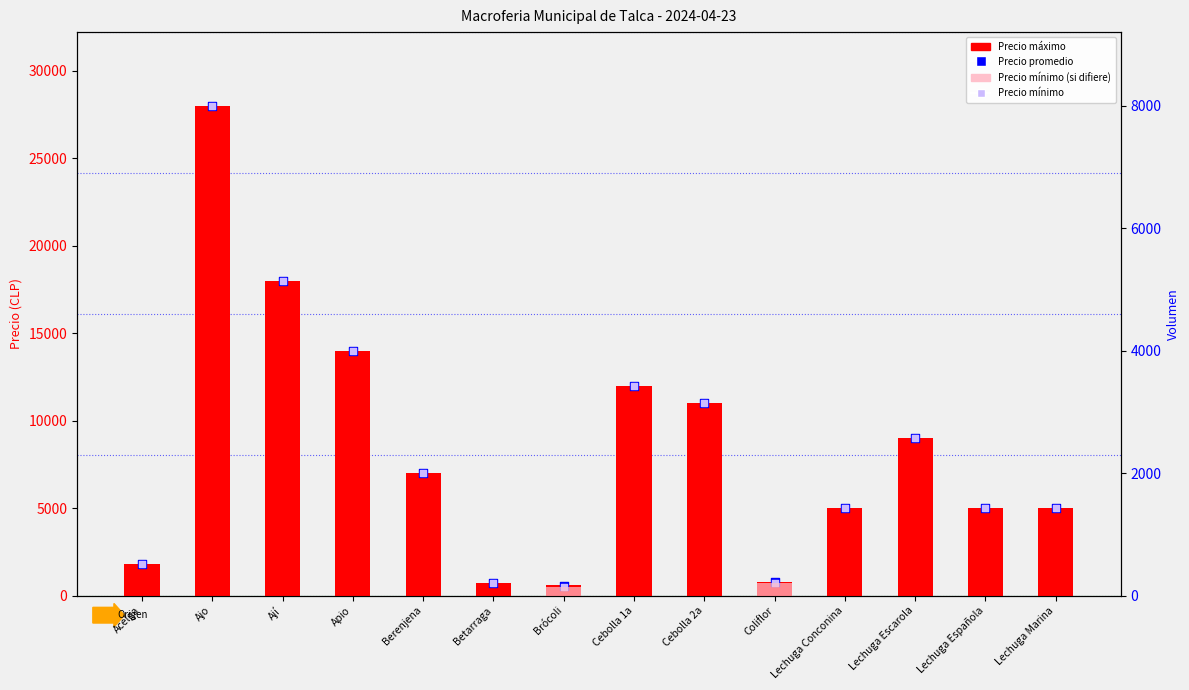

Which series reaches the maximum Y coordinate?

Precio máximo